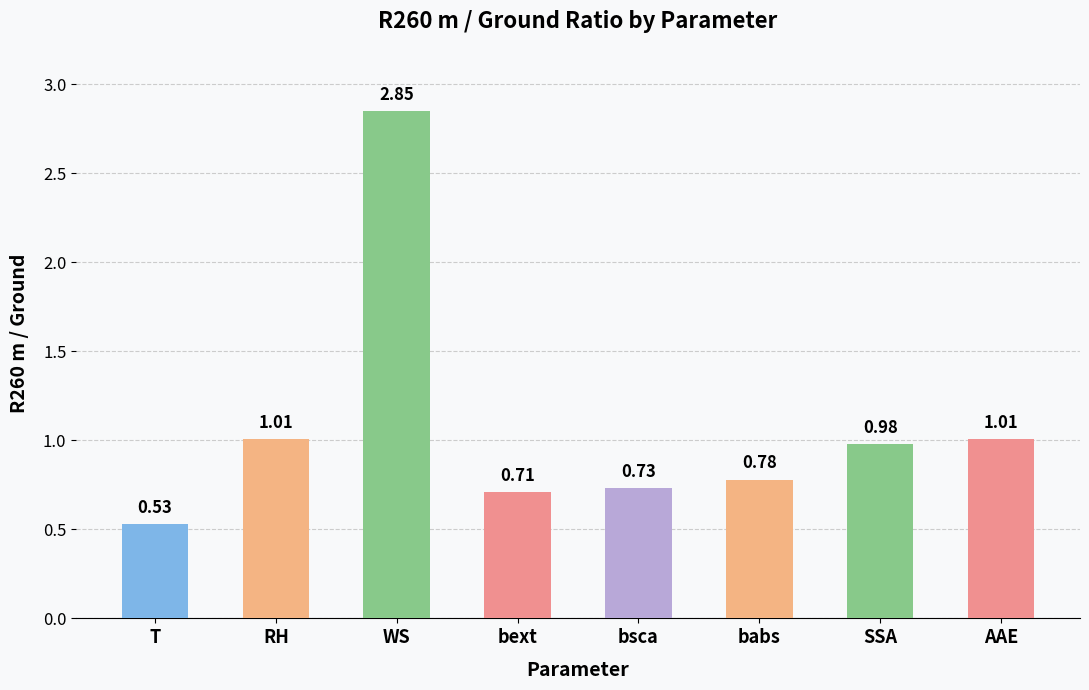

What is the label of the 8th bar from the left?

AAE